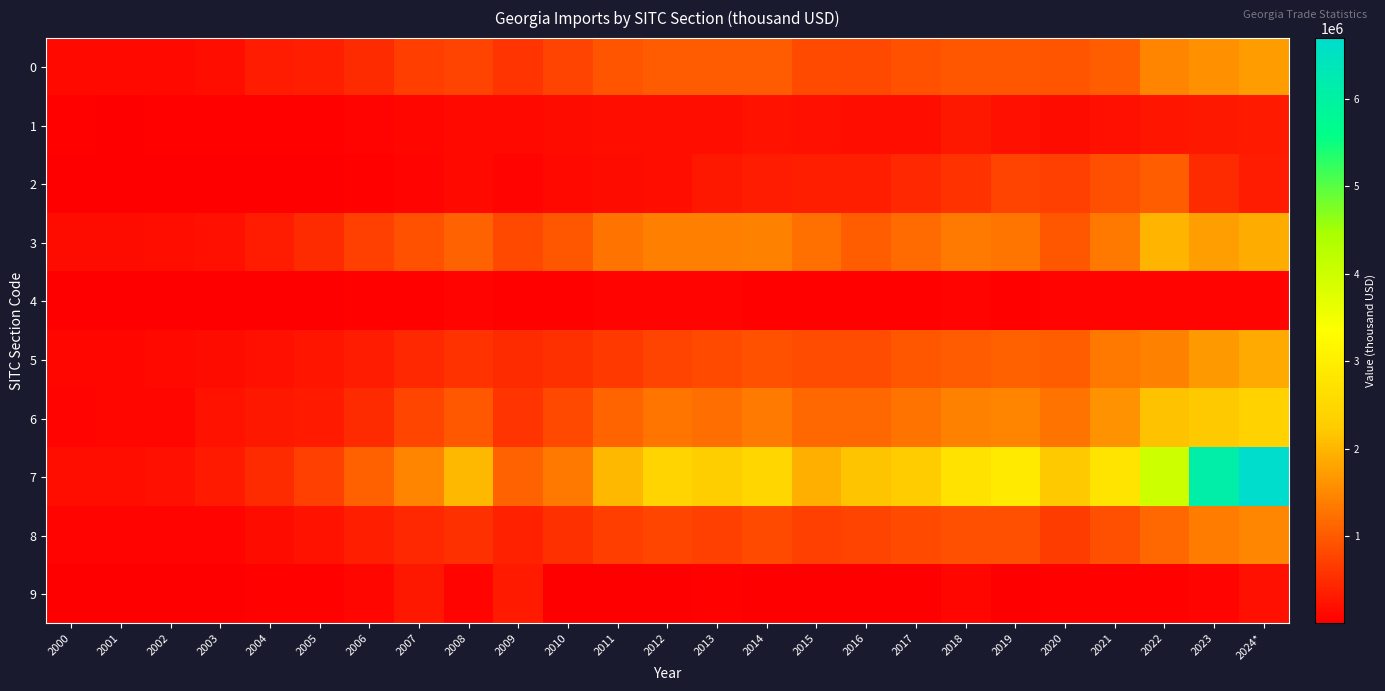

At which category is the sum across all series the highest?

2024*